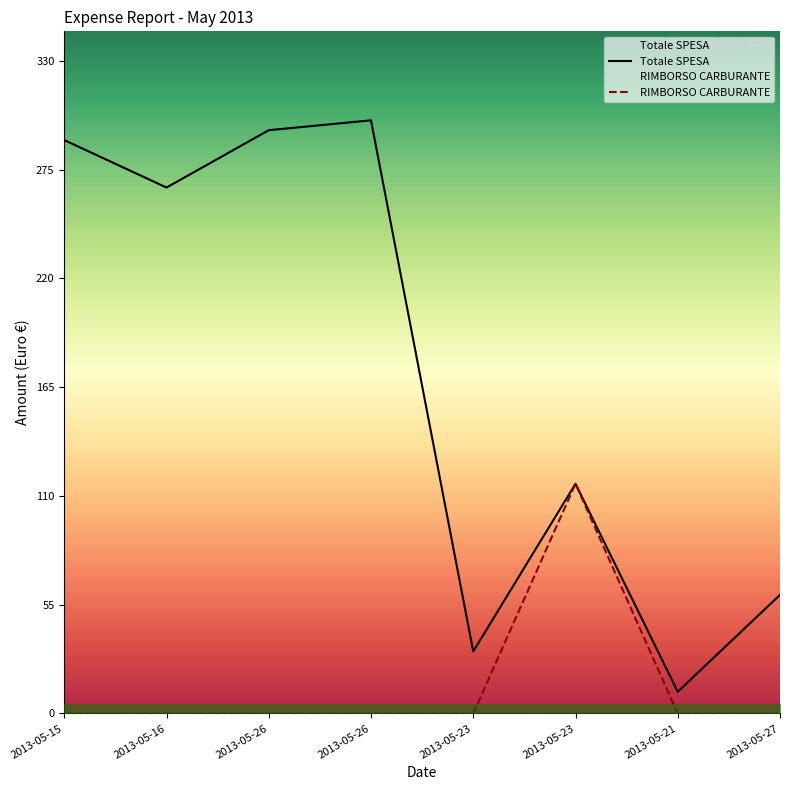

Between 2013-05-15 and 2013-05-21, which is larger?

2013-05-15